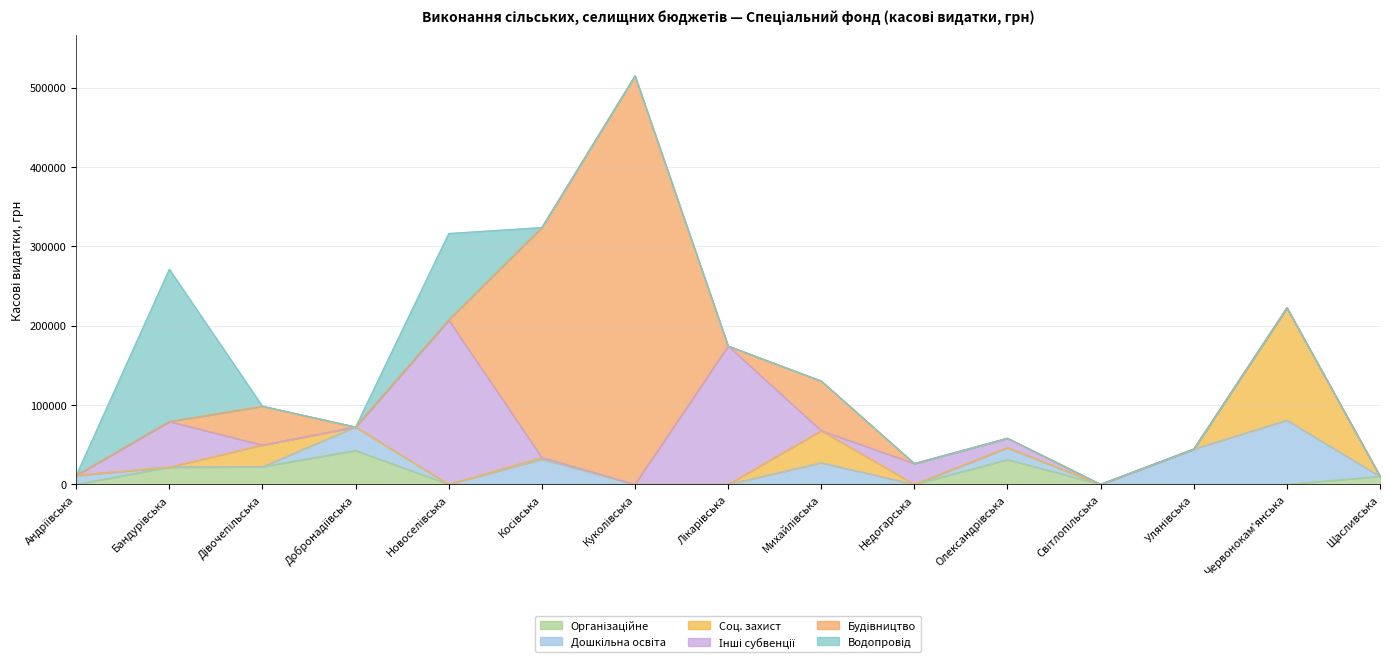

Which series ends up on top after the final intersection of Касові видатки (Дошкільна освіта) and Касові видатки (Водопровід)?

Касові видатки (Дошкільна освіта)